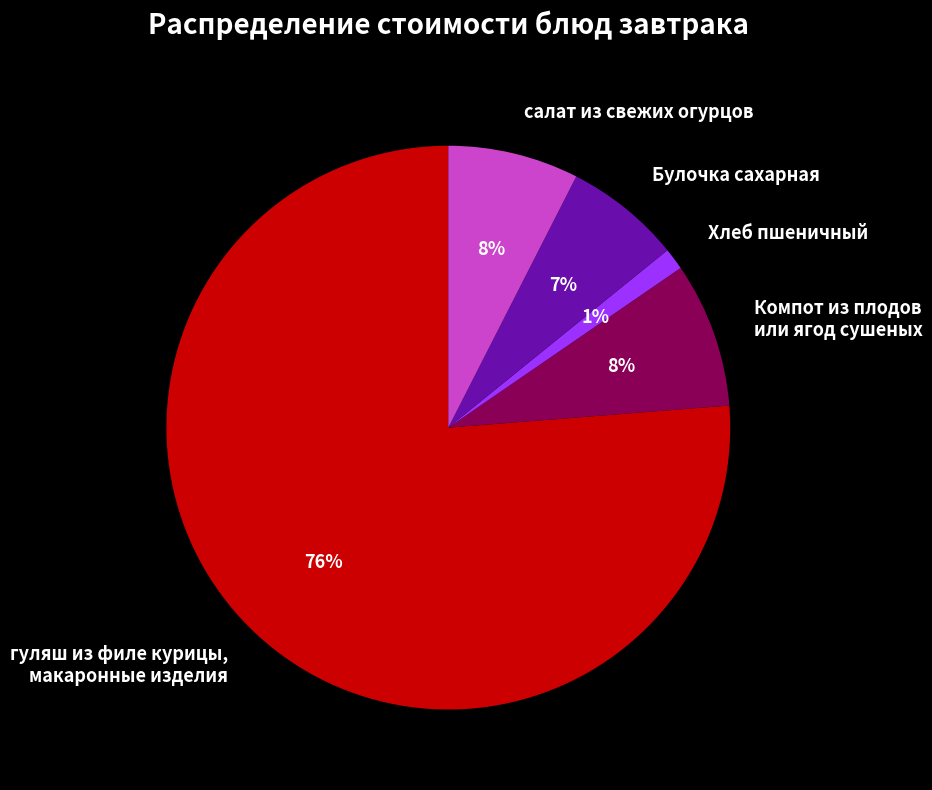

True or false: Хлеб пшеничный accounts for 14% of the total.

False